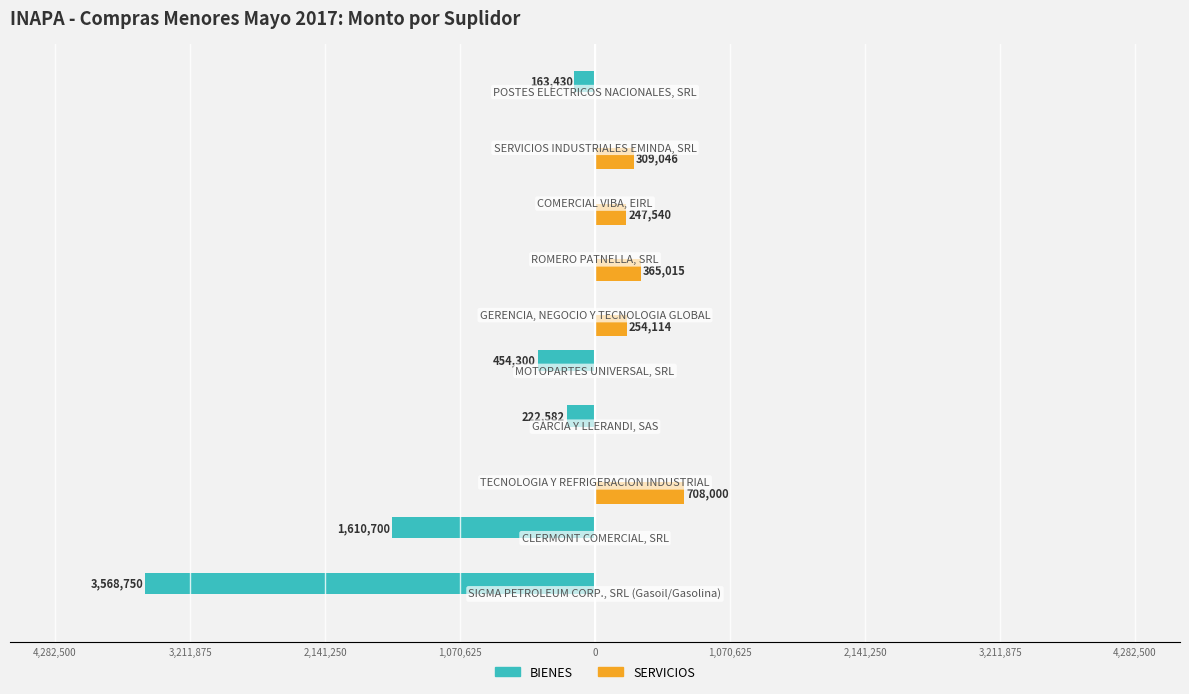

How many values in SERVICIOS are above zero?

5